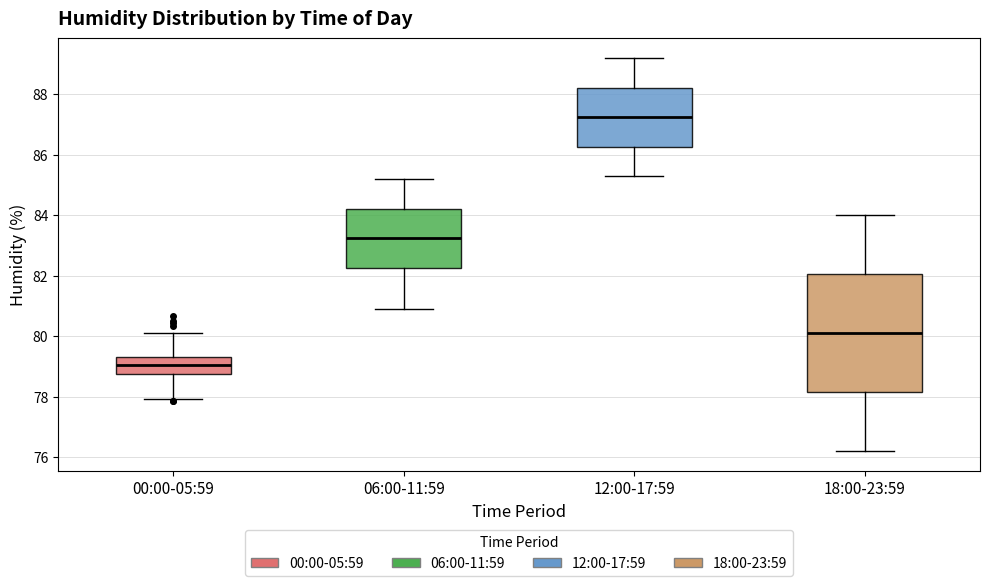

Where does the median line of the box for 00:00-05:59 sit on the y-axis? The values are not printed on the chart, so give them approximately, as read against the axis.

79.0